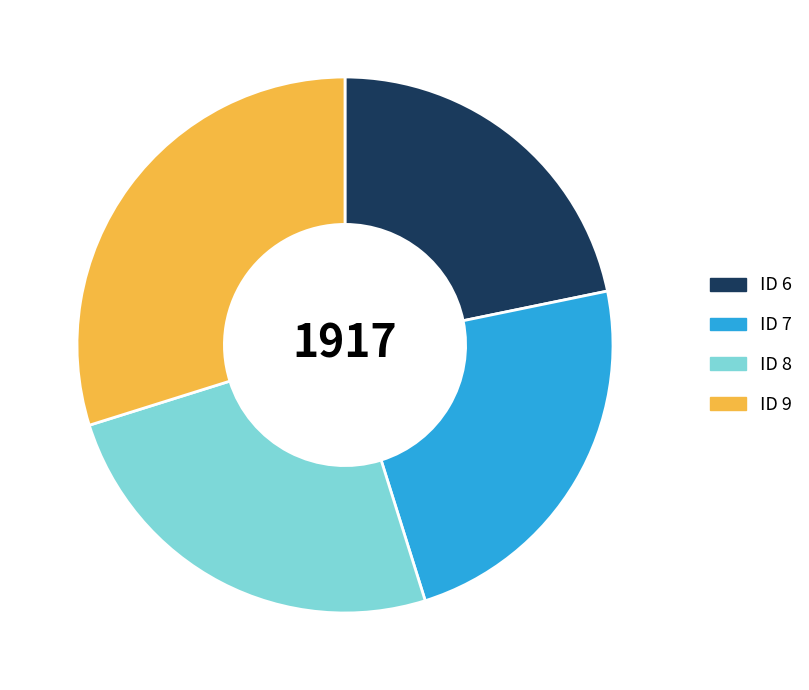

Approximately how many times larger is the value at ID 9 compared to ID 7?

1.3